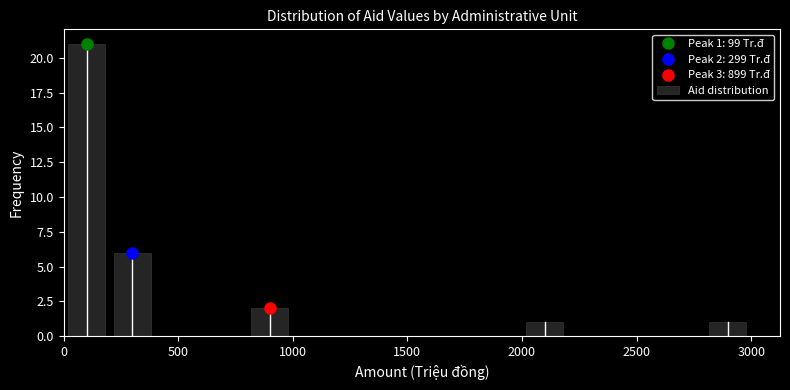

Around what value on the x-axis is the tallest bar? Give the approximate position of its centre, as read against the axis.

100